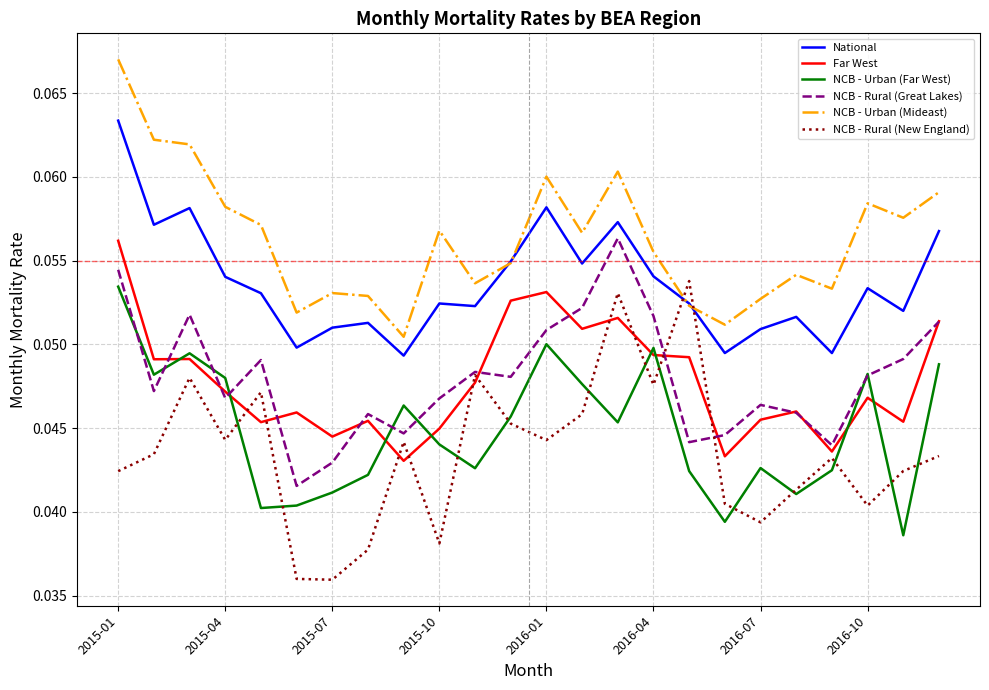

True or false: National and NCB - Rural (Great Lakes) intersect in this chart.

False